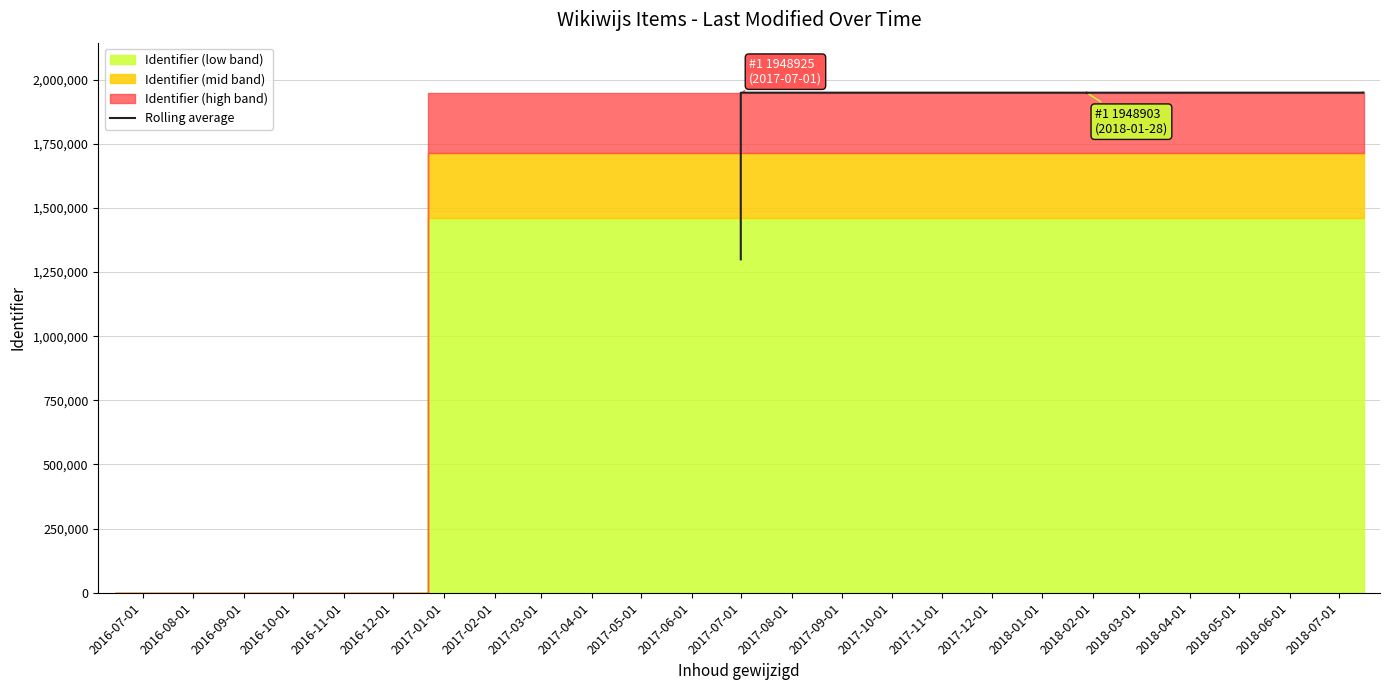

What is the sum of the values at 2017-03-01 and 2017-04-01?

3897820.7